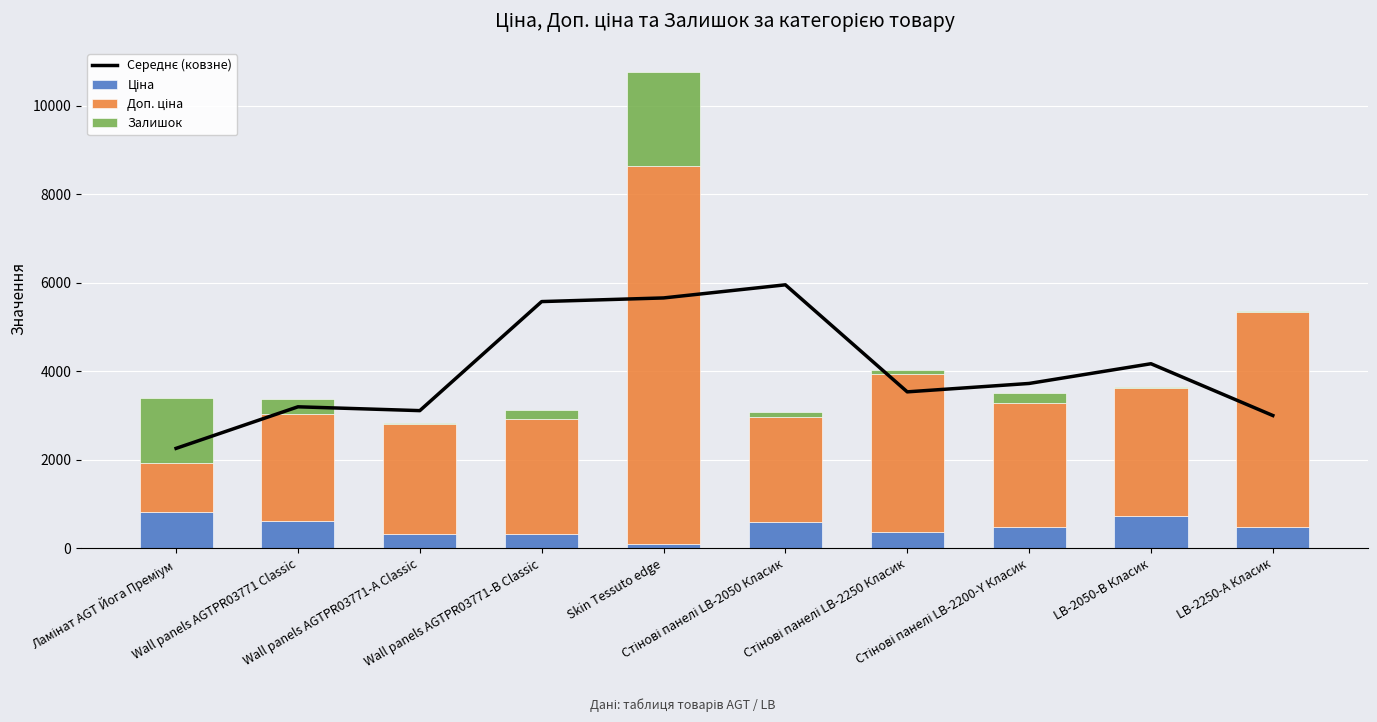

What is the sum of the Доп. ціна values at Wall panels AGTPR03771-B Classic and Стінові панелі LB-2200-Y Класик?

5401.9